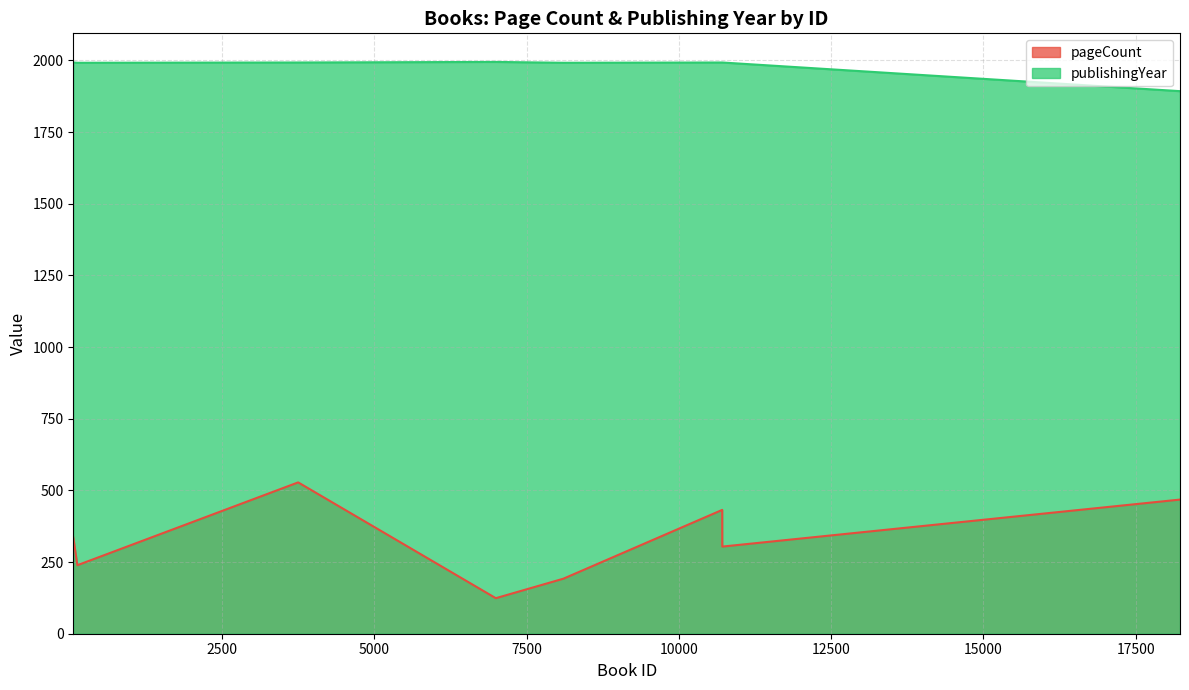

What is the difference between the maximum and minimum values in the pageCount series?

404